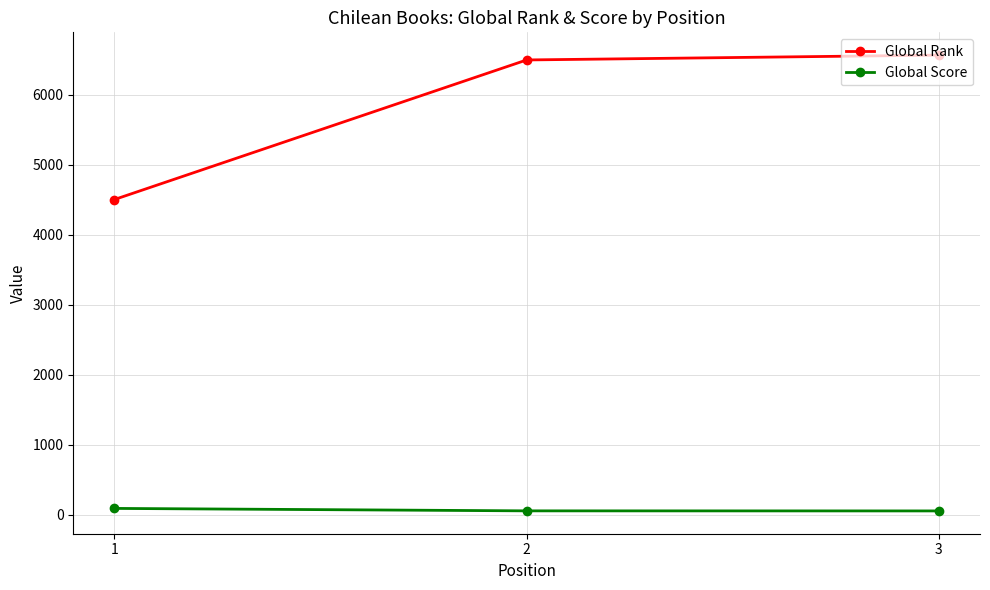

List the series in order of their overall mean, highest first.

Global Rank, Global Score